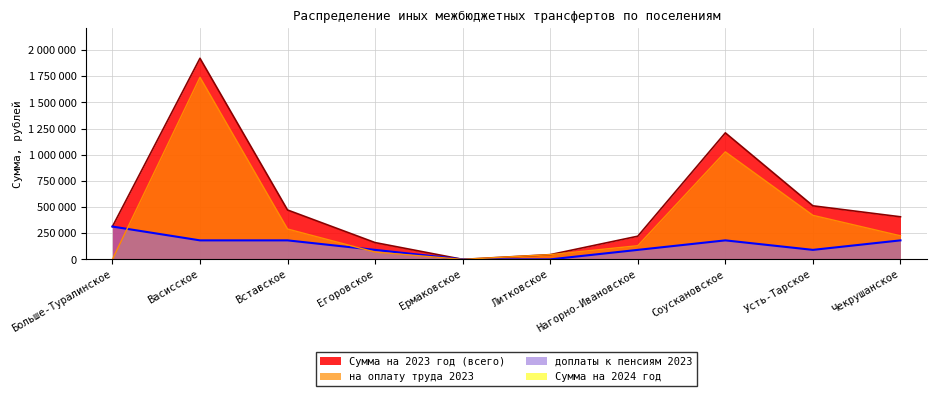

How many intersections are there between доплаты к пенсиям 2023 and на оплату труда 2023?

2